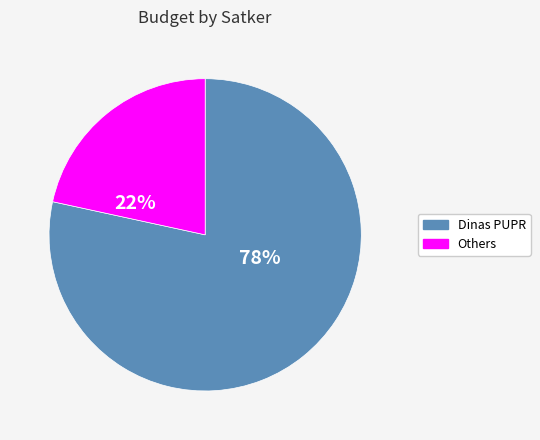

To the nearest percent, what is the average slice percentage?

50%